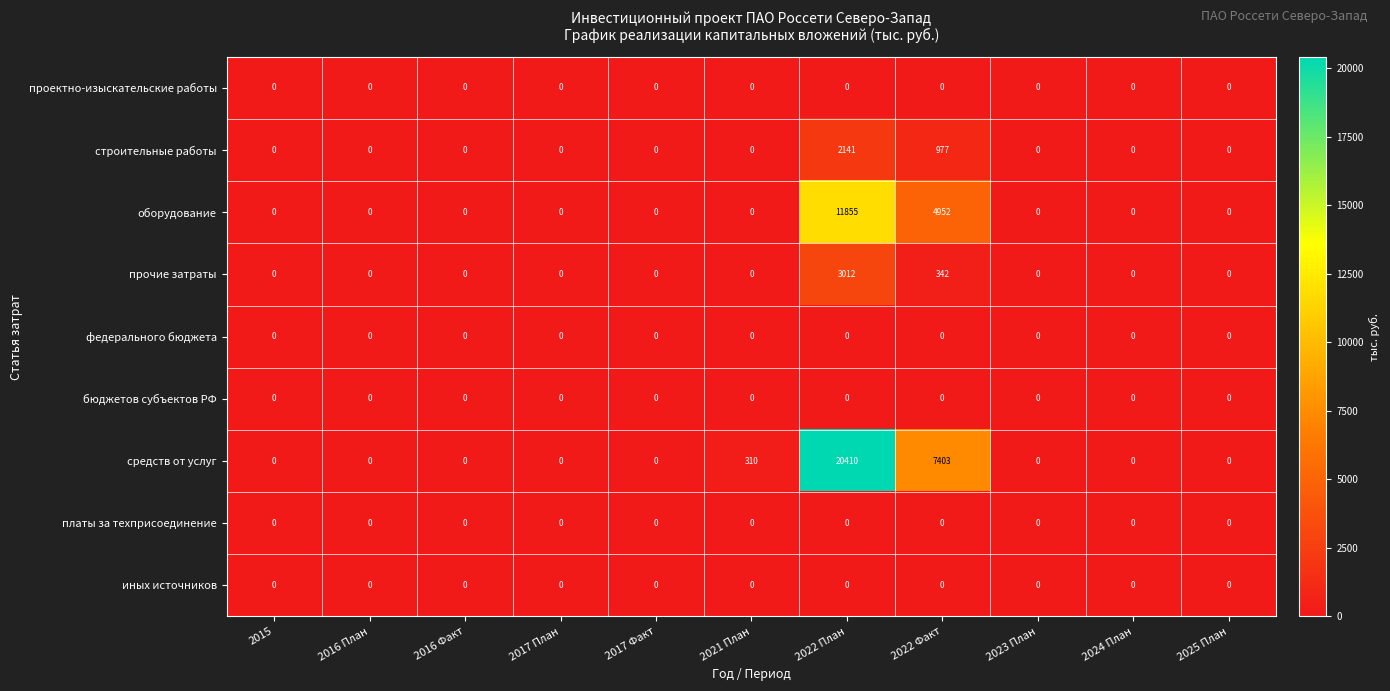

What is the greatest value displayed?

20410